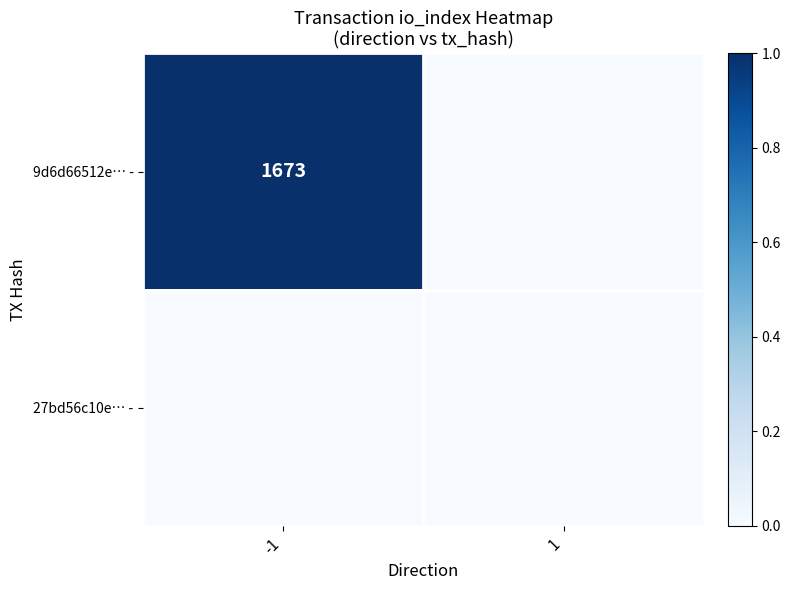

True or false: 9d6d66512e… - has a value of 487 at -1.

False